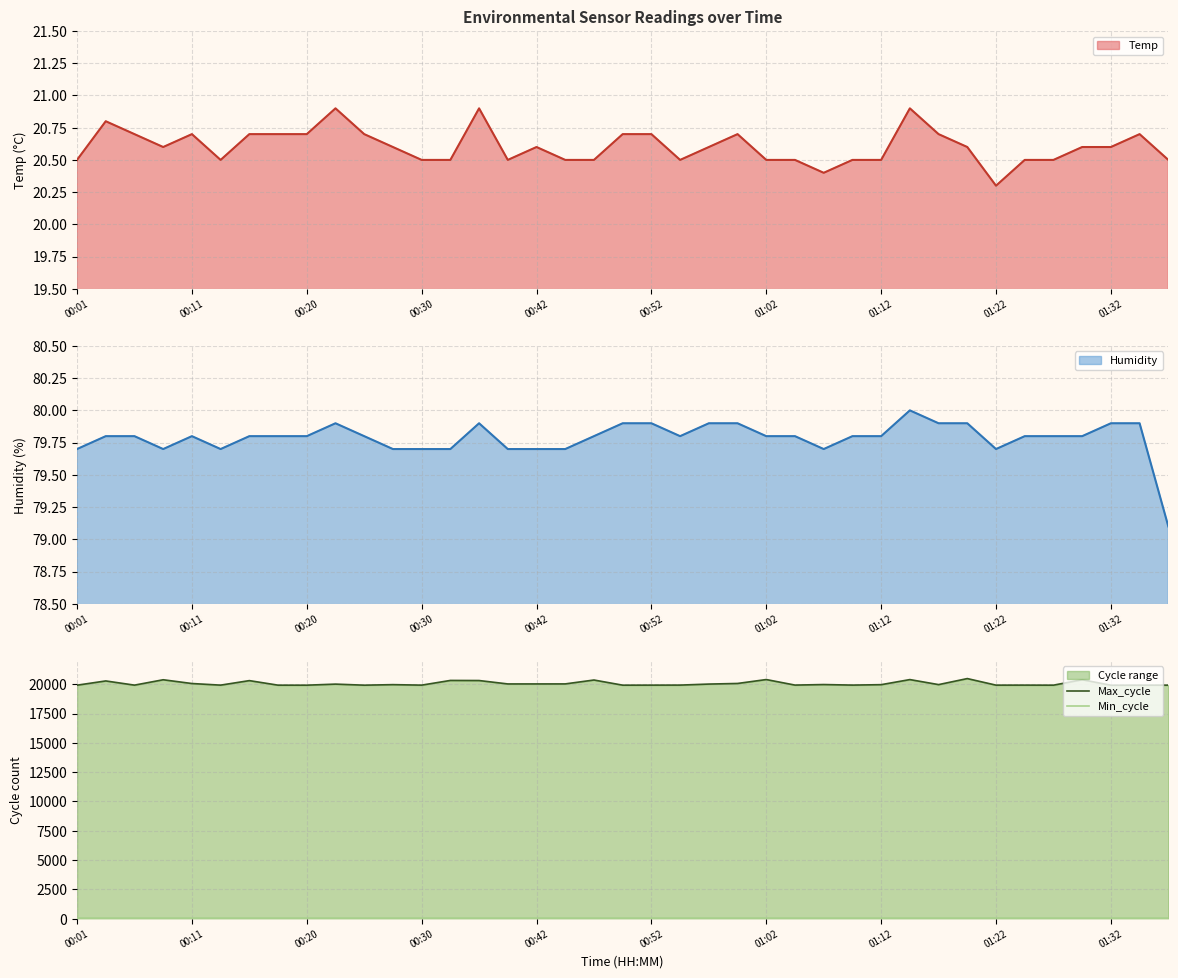

True or false: Min_cycle has more than 1 interior local peaks.

False